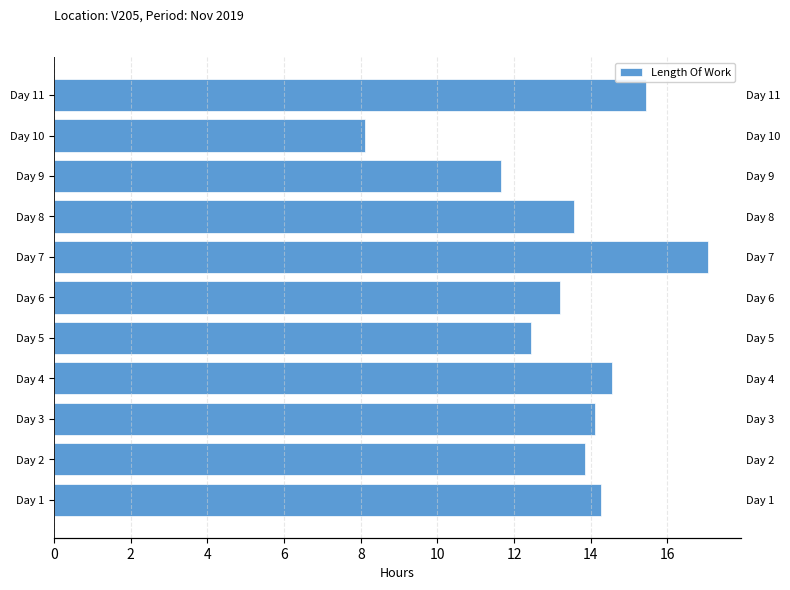

Count the number of values greater than 13.

8